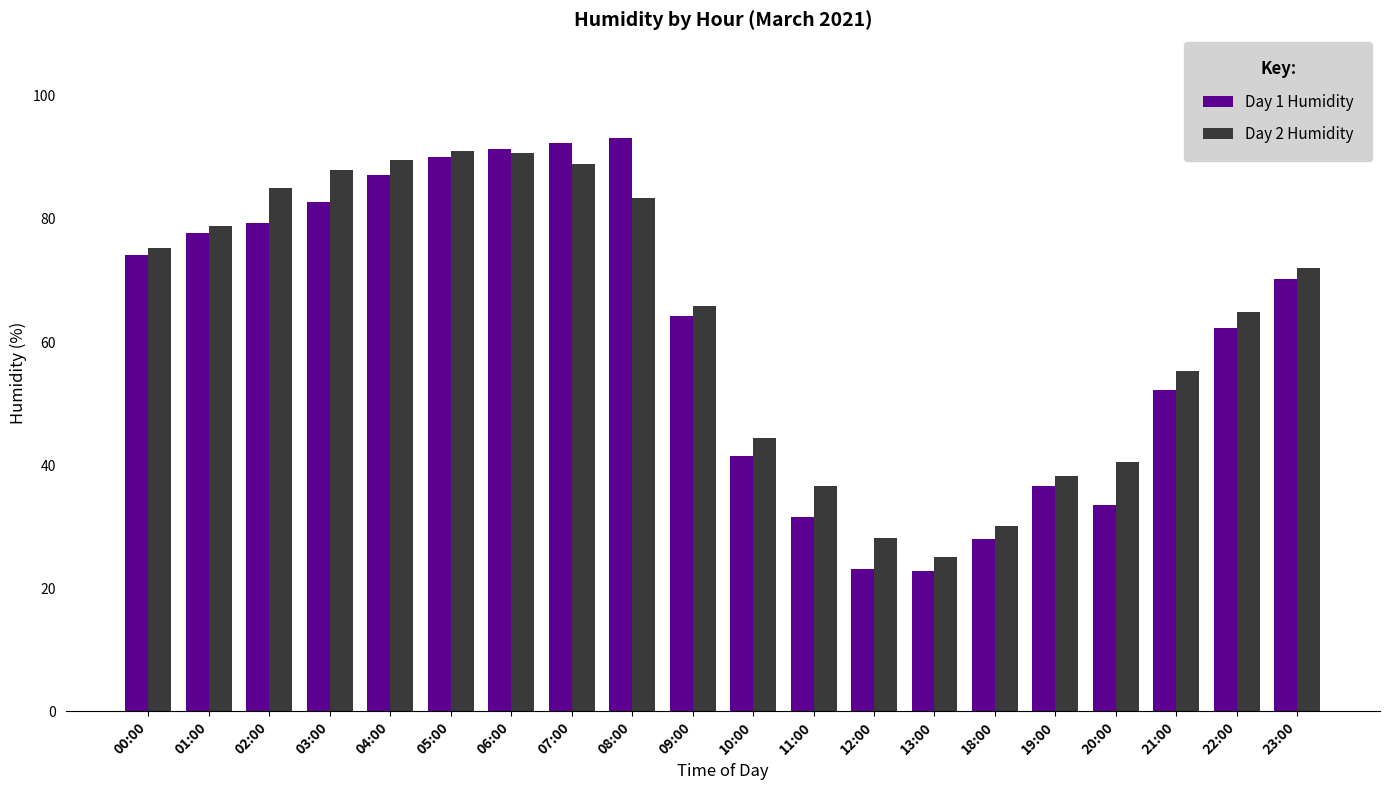

What is the sum of all Day 2 Humidity values?

1271.9